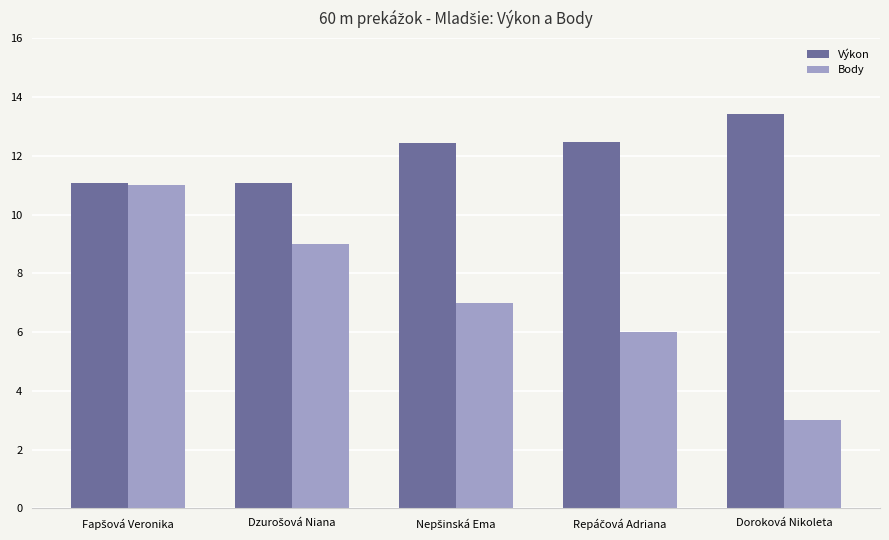

Which series has the largest total across all categories?

Výkon